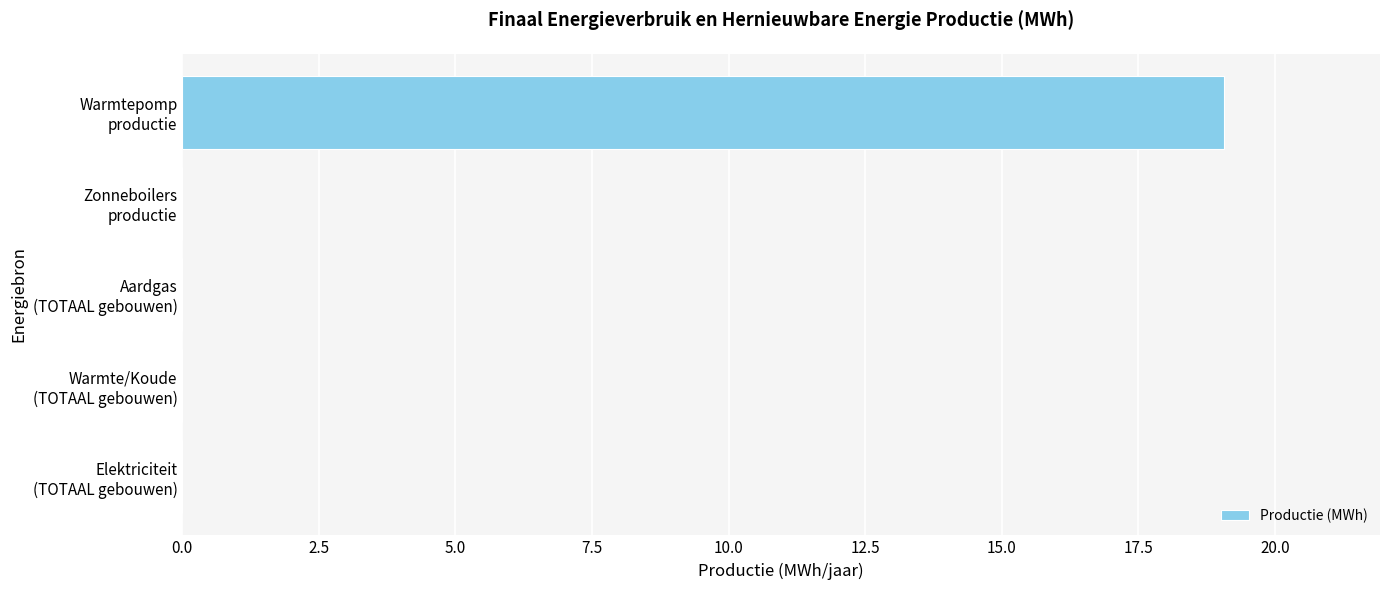

What is the sum of all values?

19.1